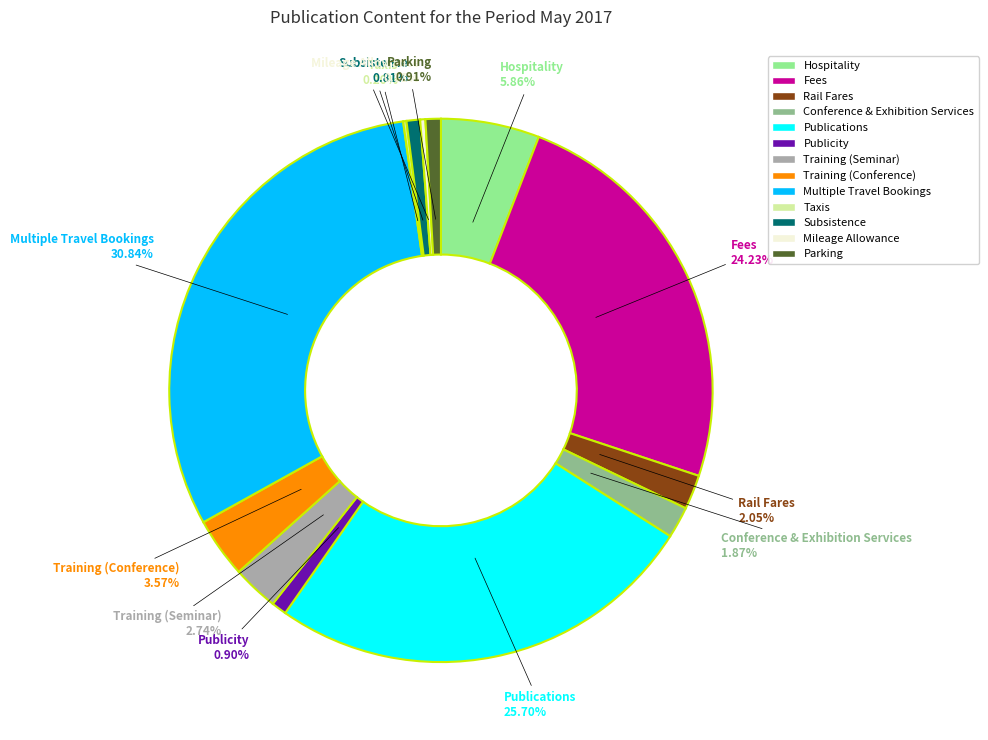

Approximately how many times larger is the value at Training (Seminar) compared to Training (Conference)?

0.8